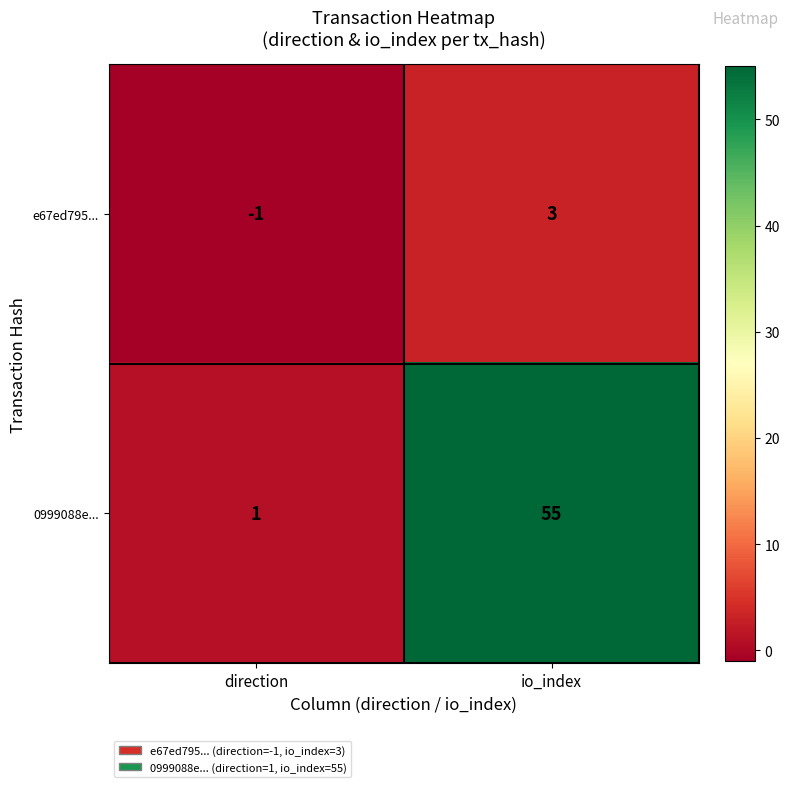

What is the average value of the 0999088e... series?

28